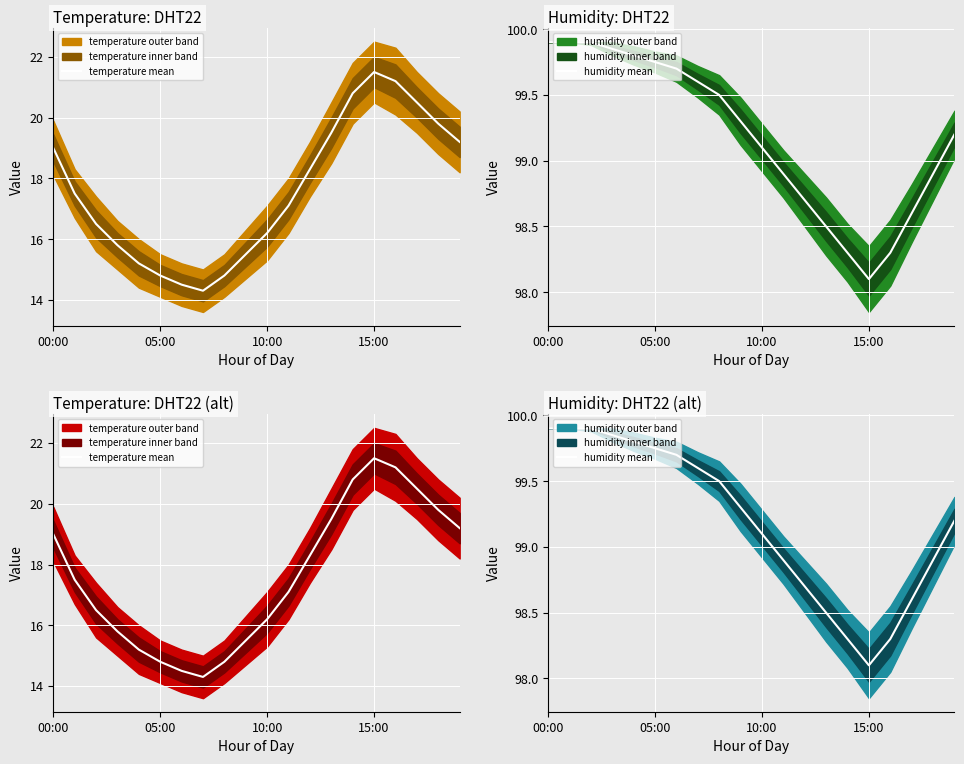

Is the value of humidity mean at 7 greater than the value of temperature mean at 15:00?

Yes